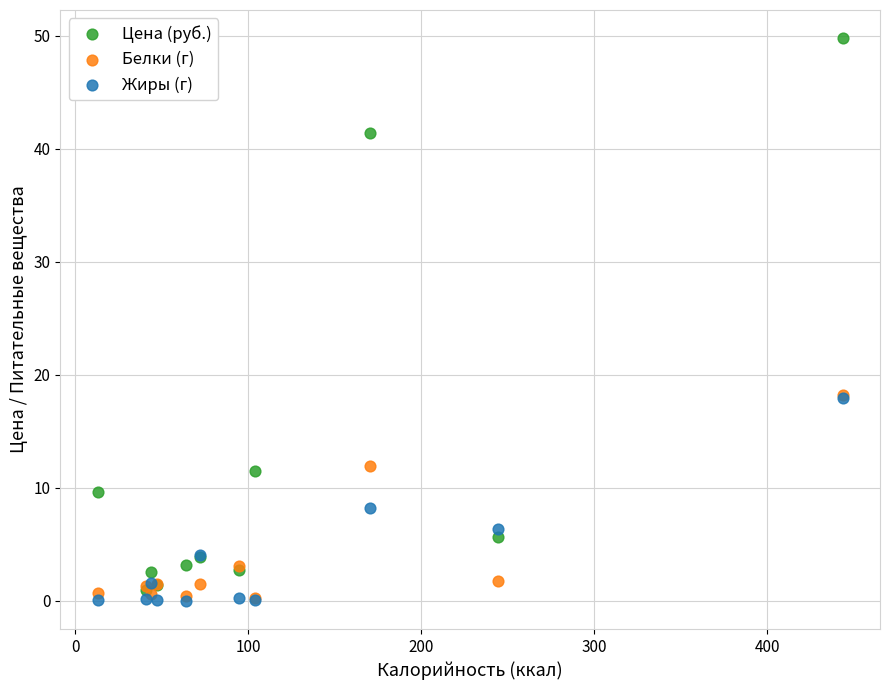

What are all the series names shown in the legend?

Цена (руб.), Белки (г), Жиры (г)